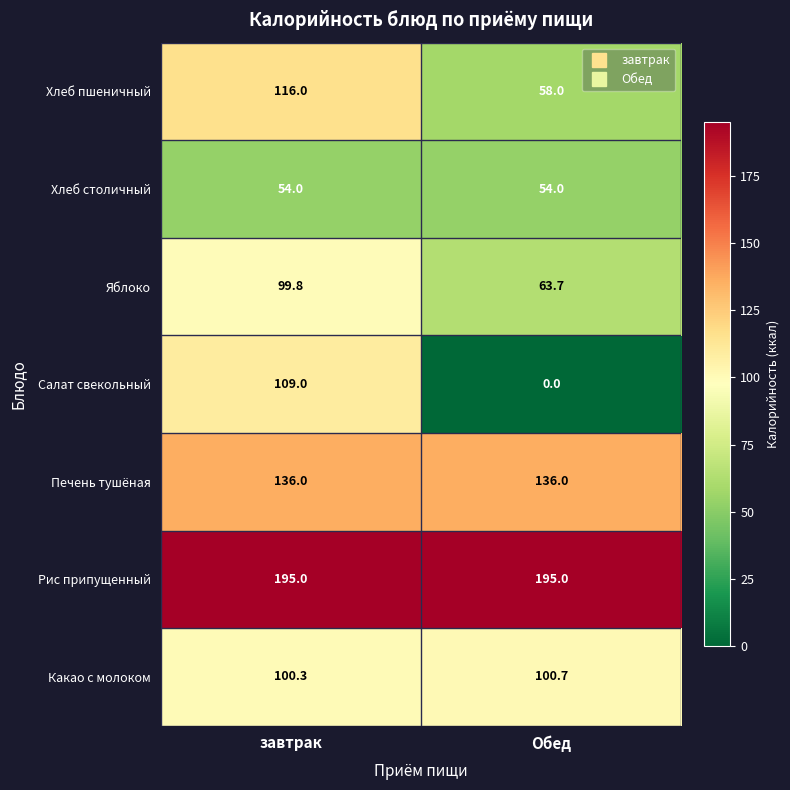

The value of Хлеб пшеничный at завтрак is 159.9. True or false?

False